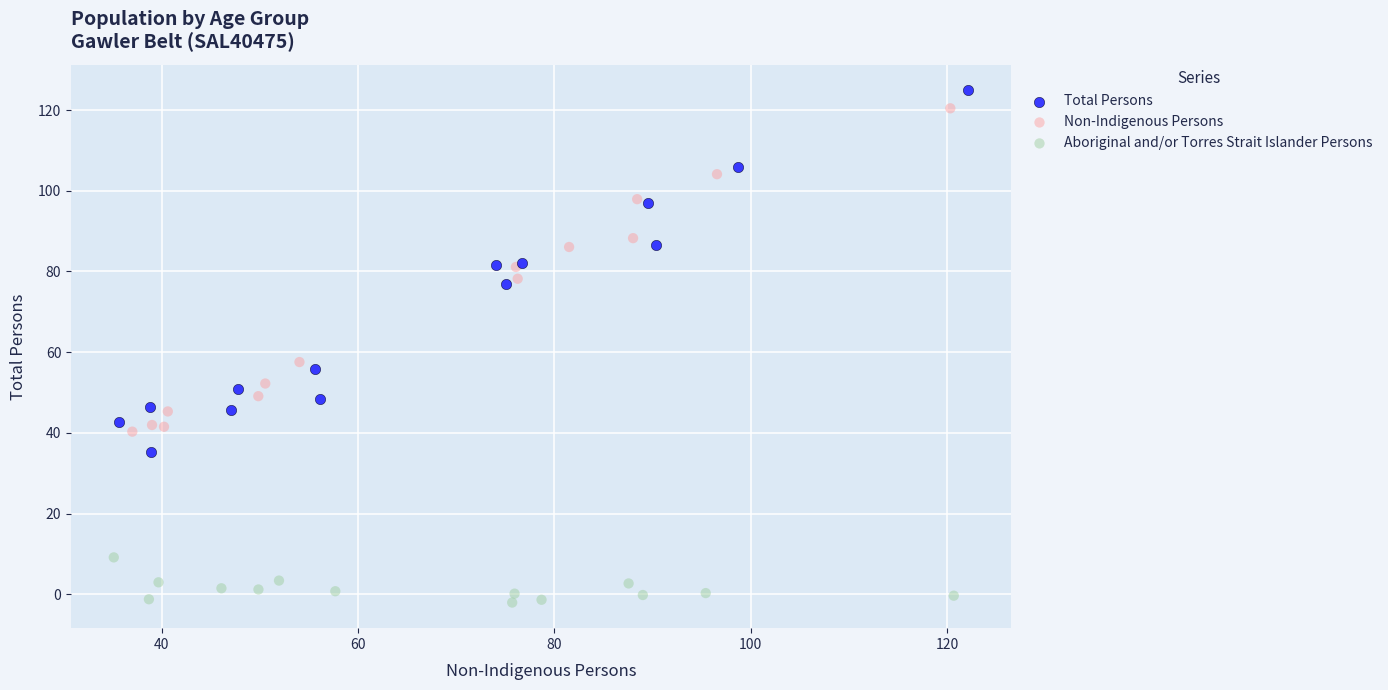

Which series reaches the minimum Y coordinate?

Aboriginal and/or Torres Strait Islander Persons